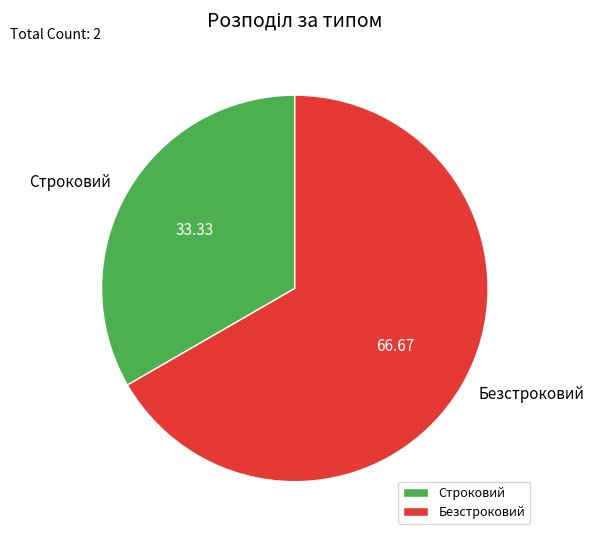

What is the majority slice?

Безстроковий